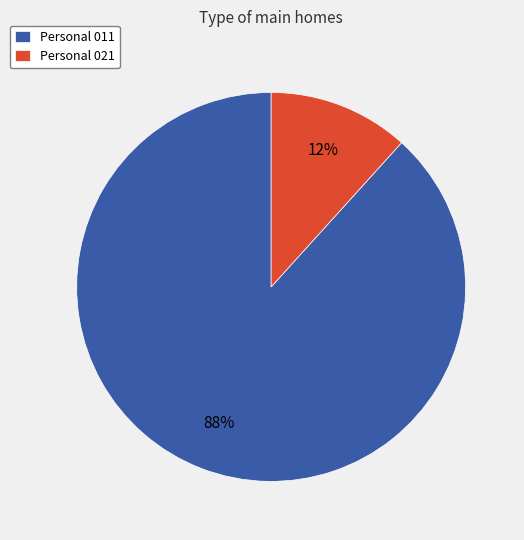

To the nearest percent, what is the combined percentage of Personal 021 and Personal 011?

100%